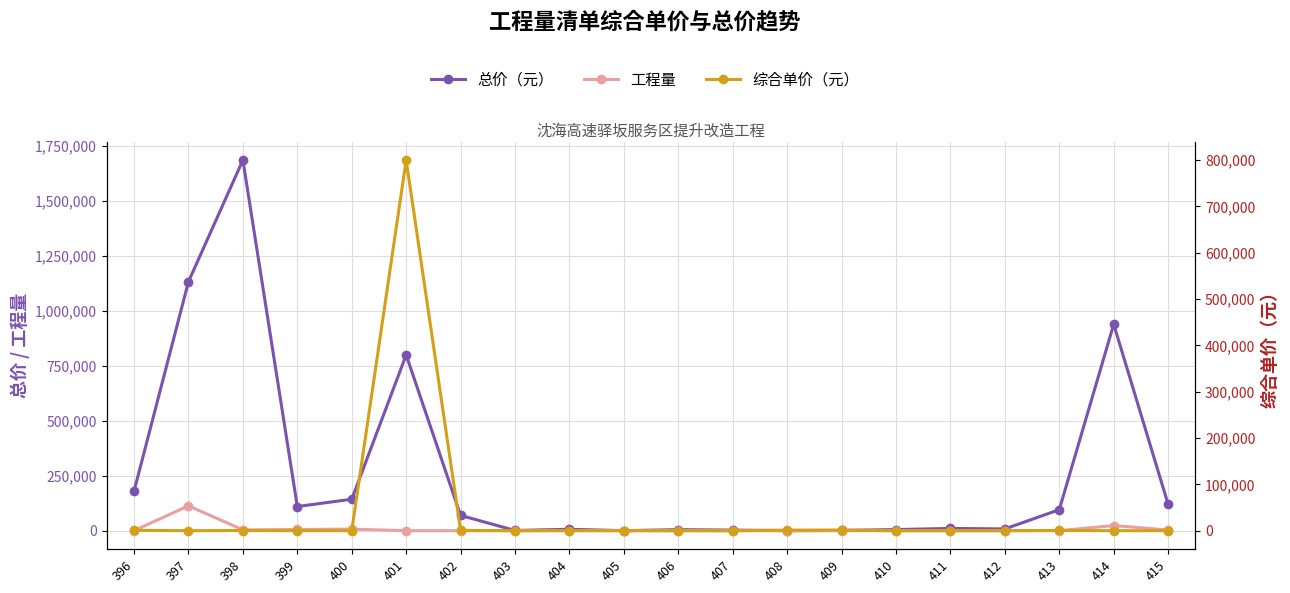

What is the difference between the 工程量 values at 415 and 408?

2999.8